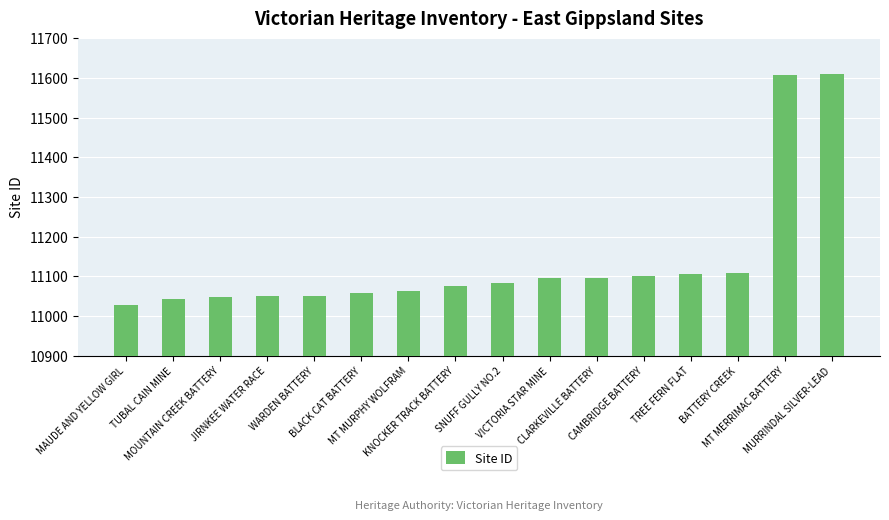

What is the value of the 5th bar from the left?

11051